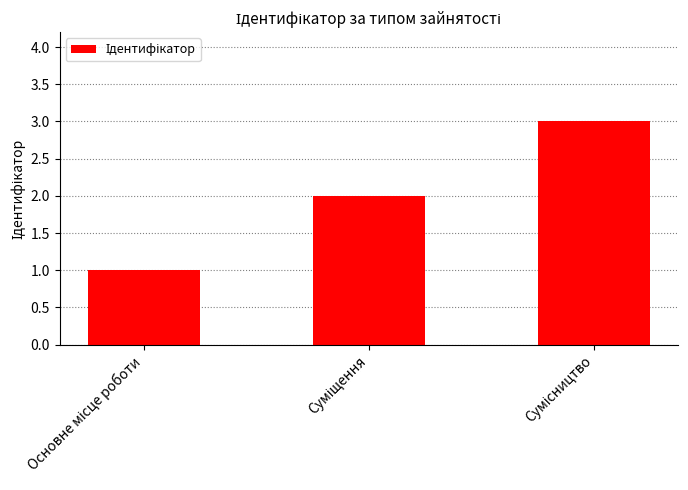

What is the greatest value displayed?

3